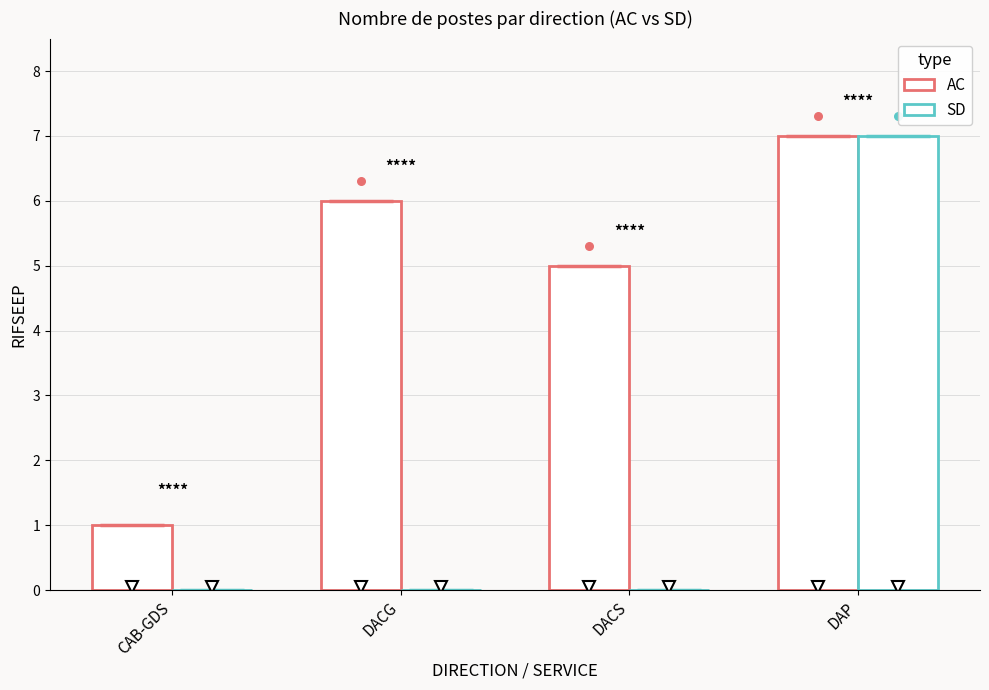

Which series contains the lowest Y value?

SD